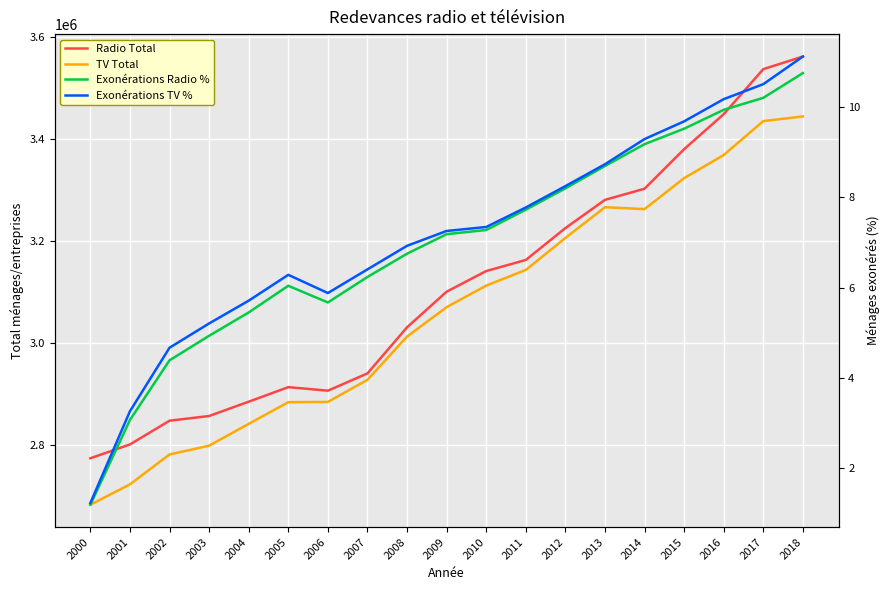

What is the approximate value of TV Total at 2011?

3143760.0